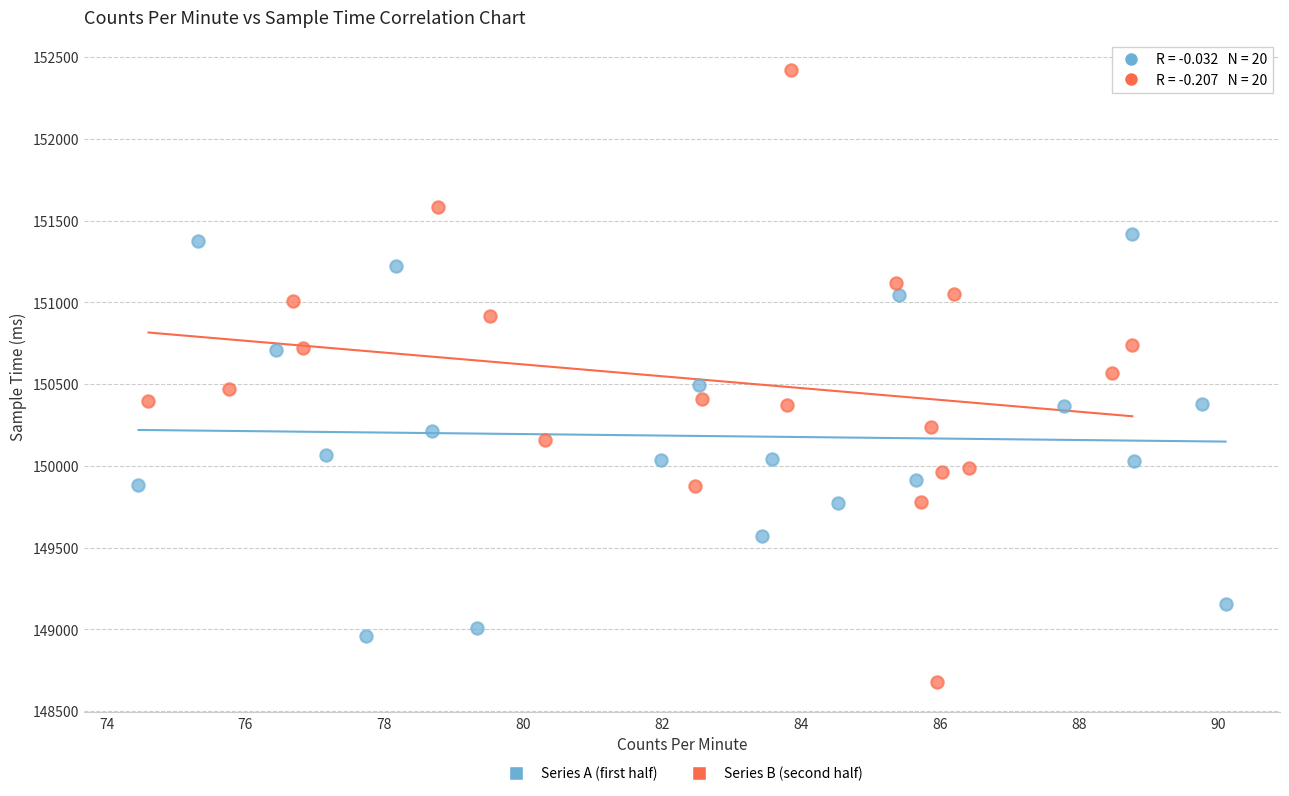

Which series reaches the maximum Y coordinate?

Series B (second half)